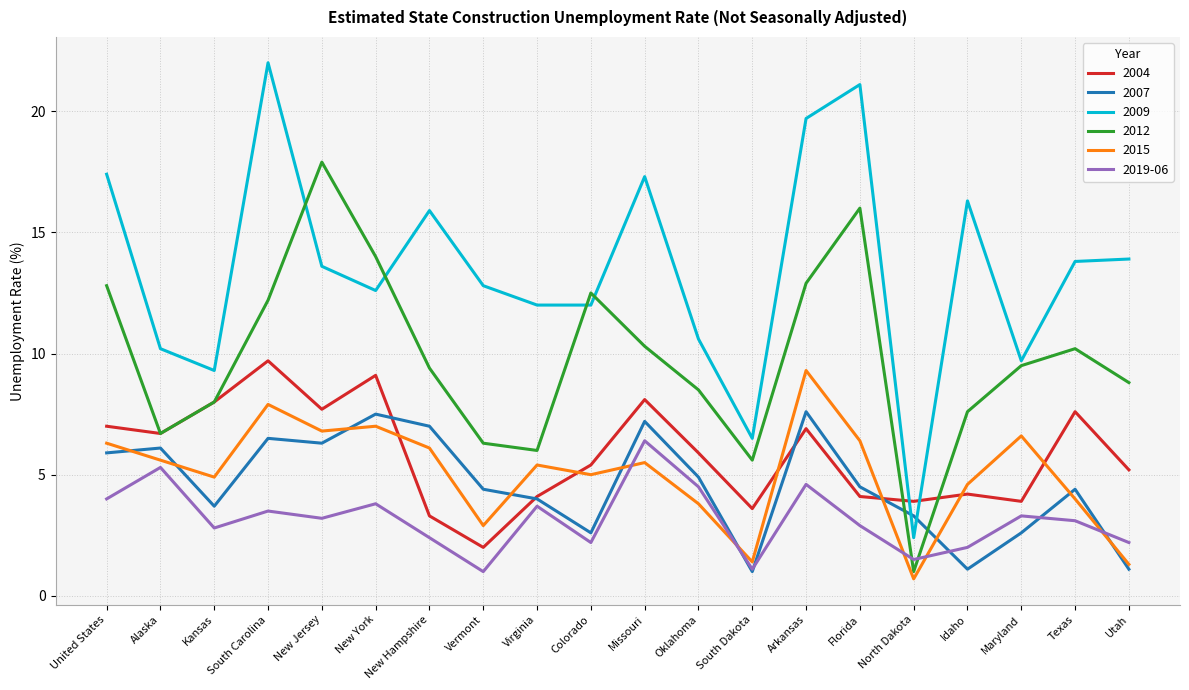

What is the difference between the 2004 values at New Jersey and New Hampshire?

4.4